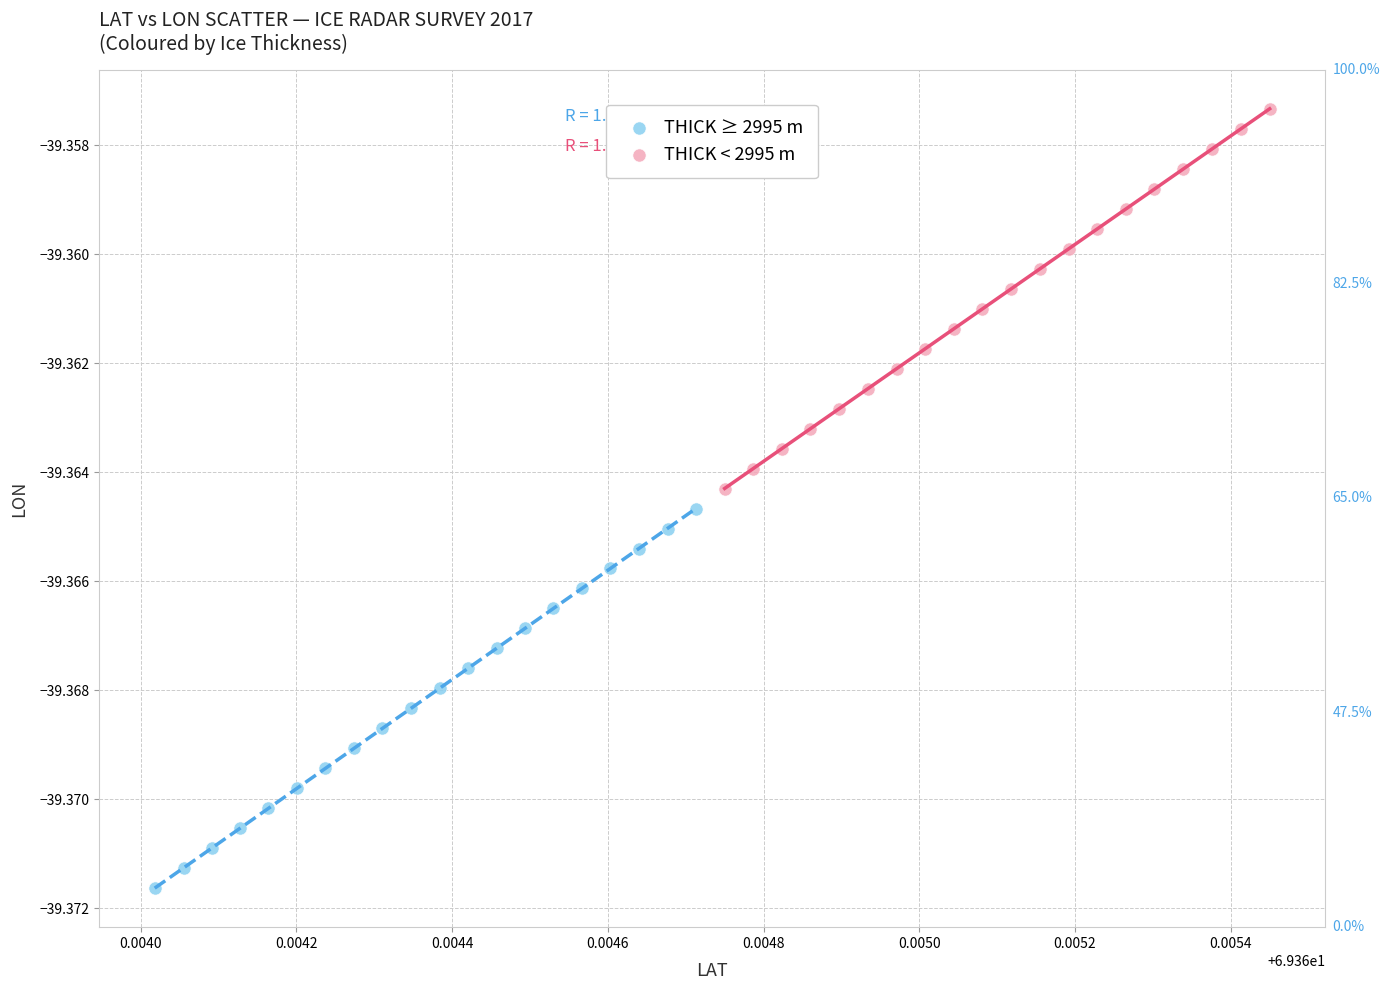

Which series reaches the minimum Y coordinate?

THICK ≥ 2995 m